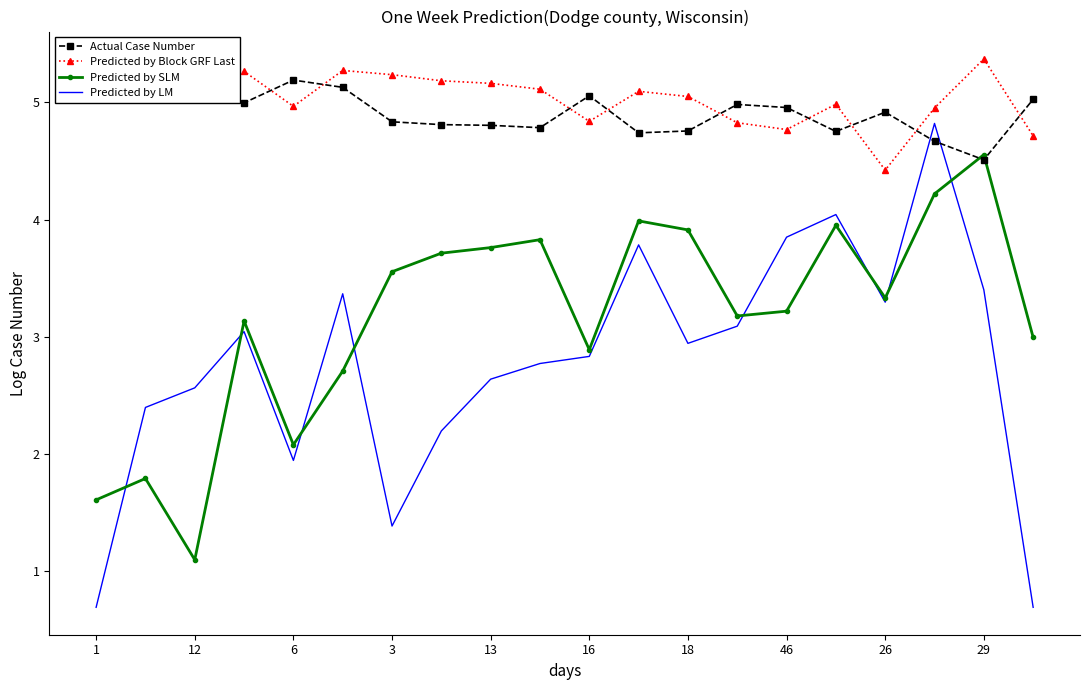

True or false: Predicted by Block GRF Last and Predicted by SLM cross at least once.

False